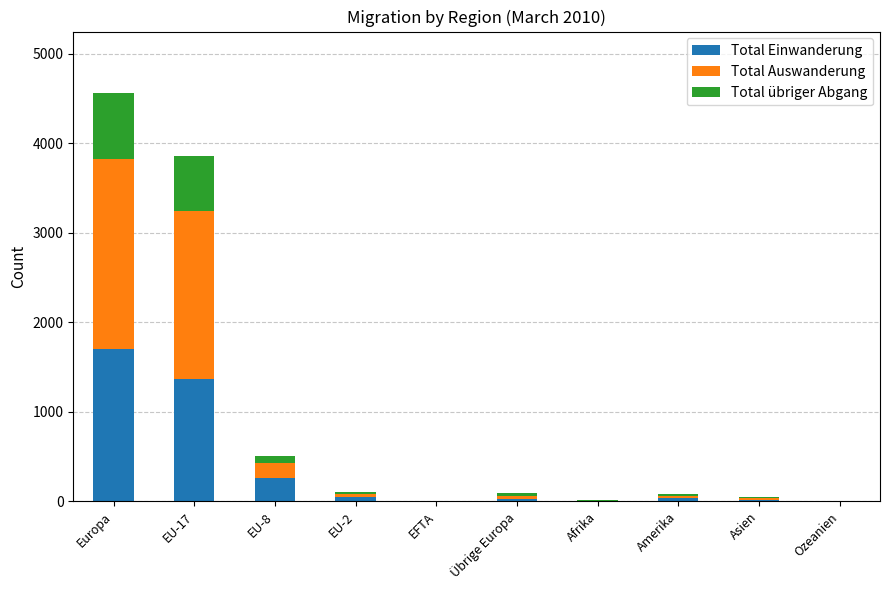

What are all the series names shown in the legend?

Total Einwanderung, Total Auswanderung, Total übriger Abgang